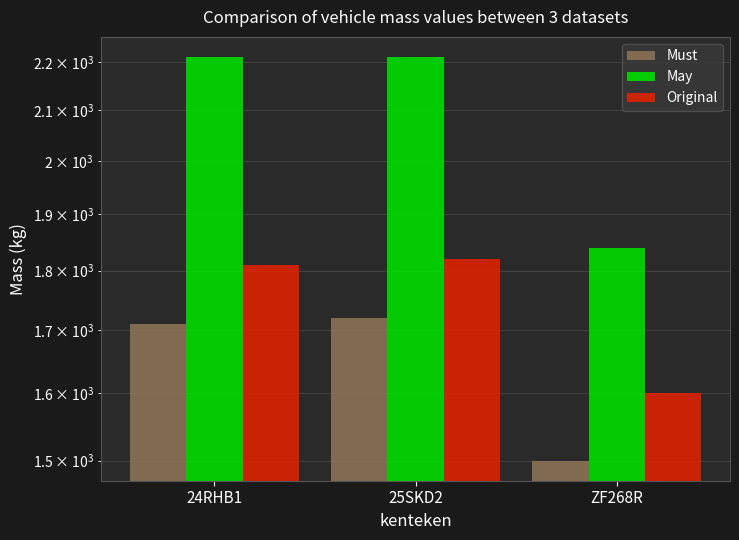

Reading left to right, what are all the values shown in this chart?

Must: 1710	1720	1500
May: 2210	2210	1840
Original: 1810	1820	1600